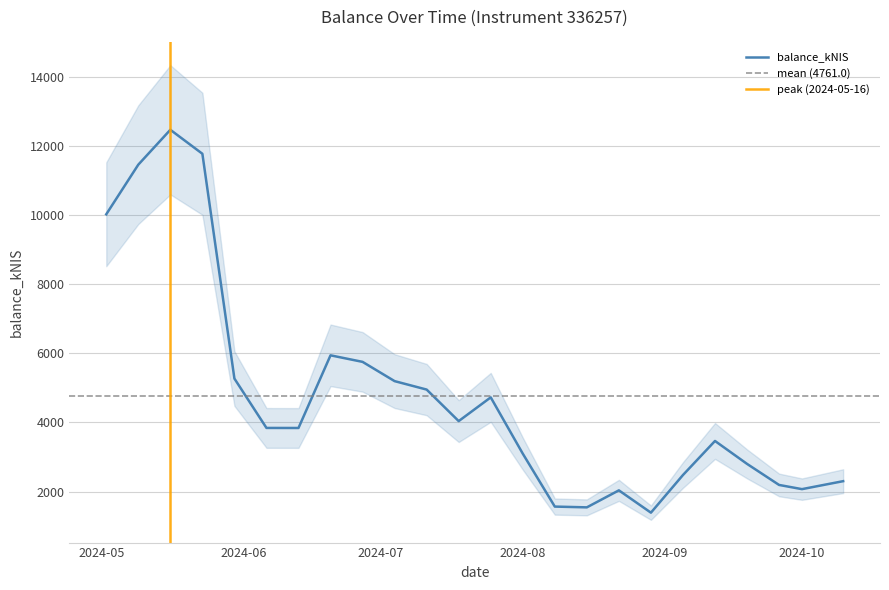

What is the sum of the values at 2024-07-11 and 2024-09-05?

7430.9